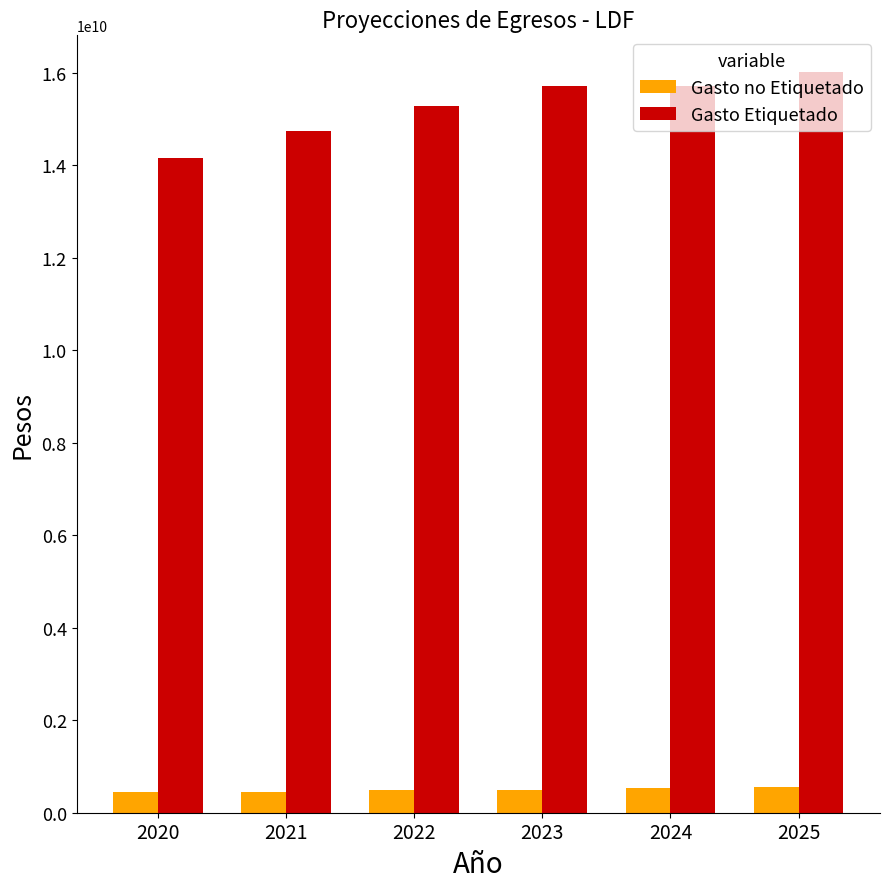

At 2020, list the series in order from largest to smallest.

Gasto Etiquetado, Gasto no Etiquetado